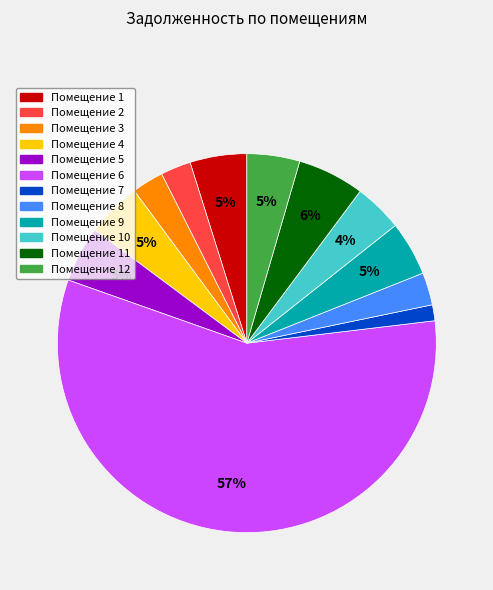

True or false: Помещение 3 accounts for 12% of the total.

False